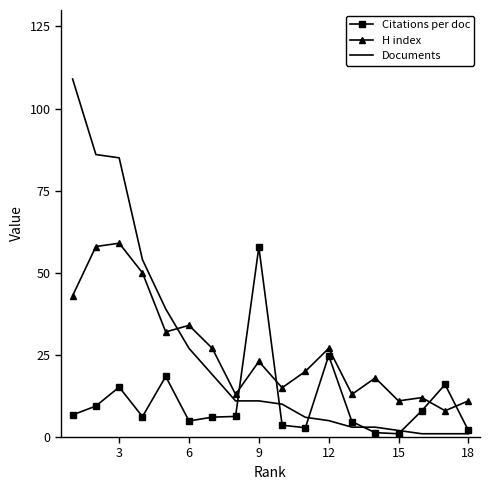

Which series has the largest range (max minus min)?

Documents